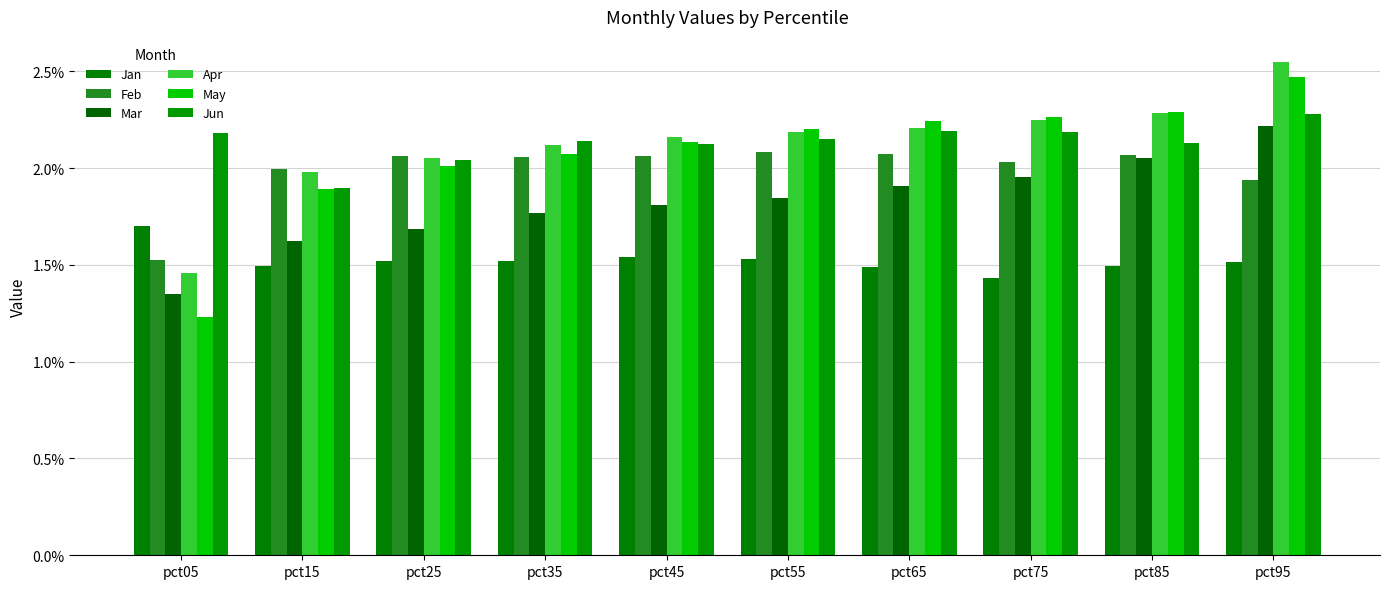

Which series changed the most between pct45 and pct85?

Mar